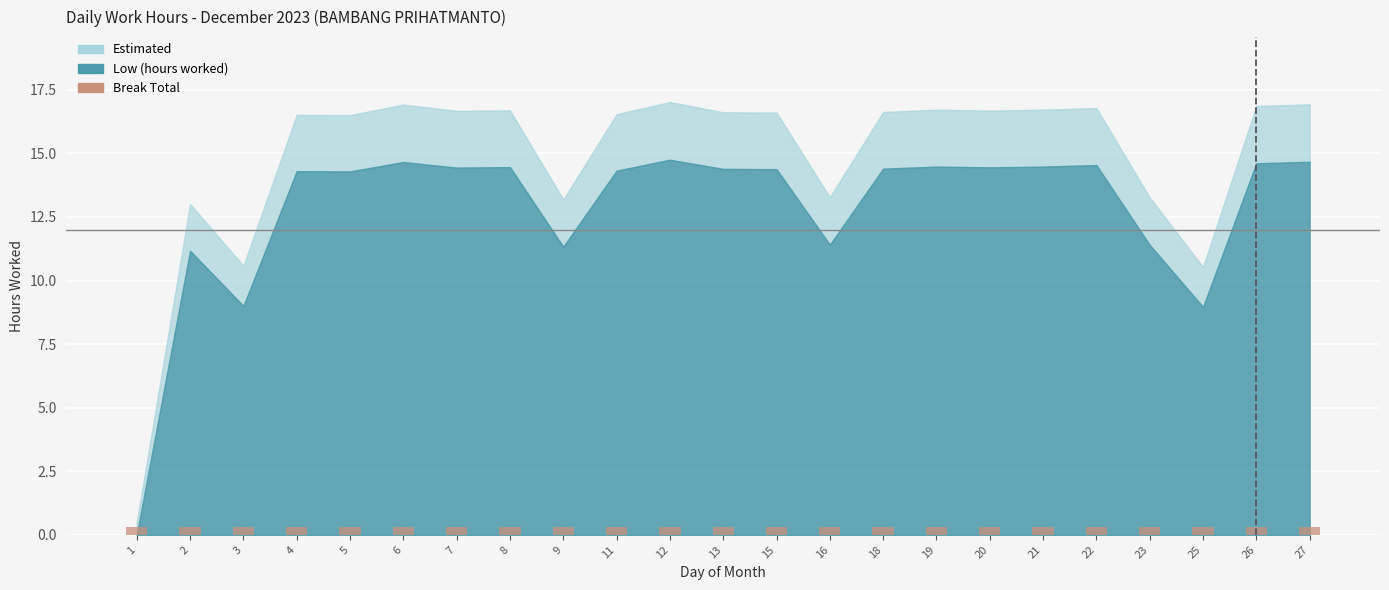

Which has a higher value, 18 or 22?

22